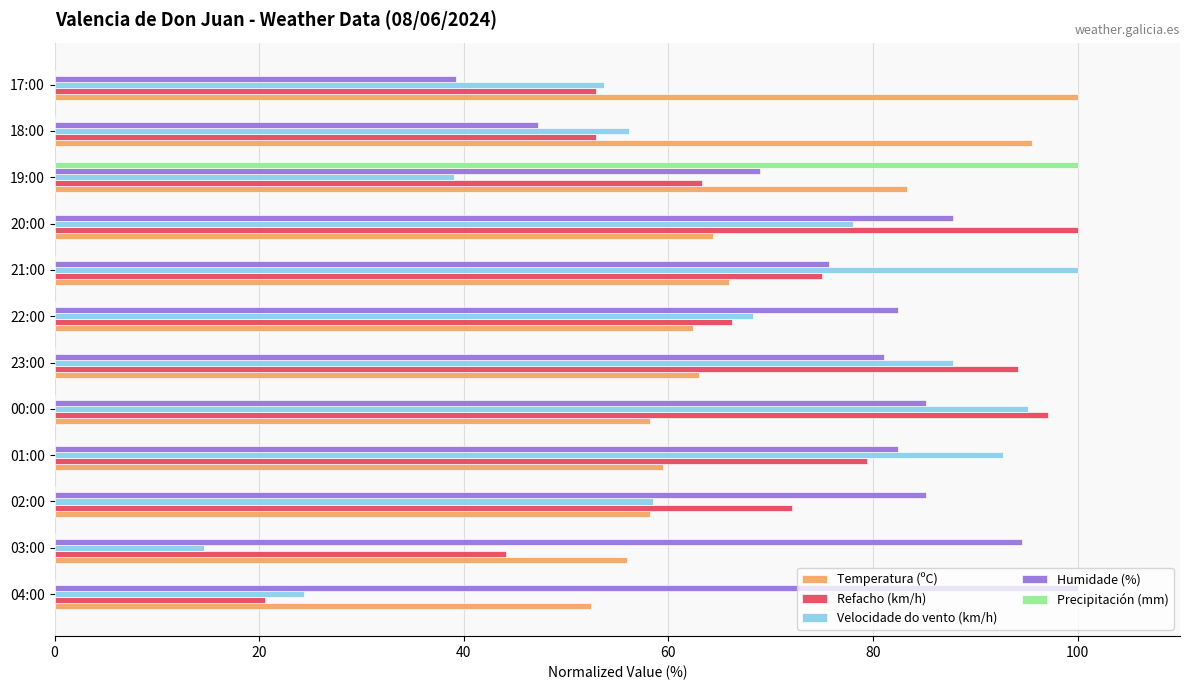

At which category is the sum across all series the highest?

19:00